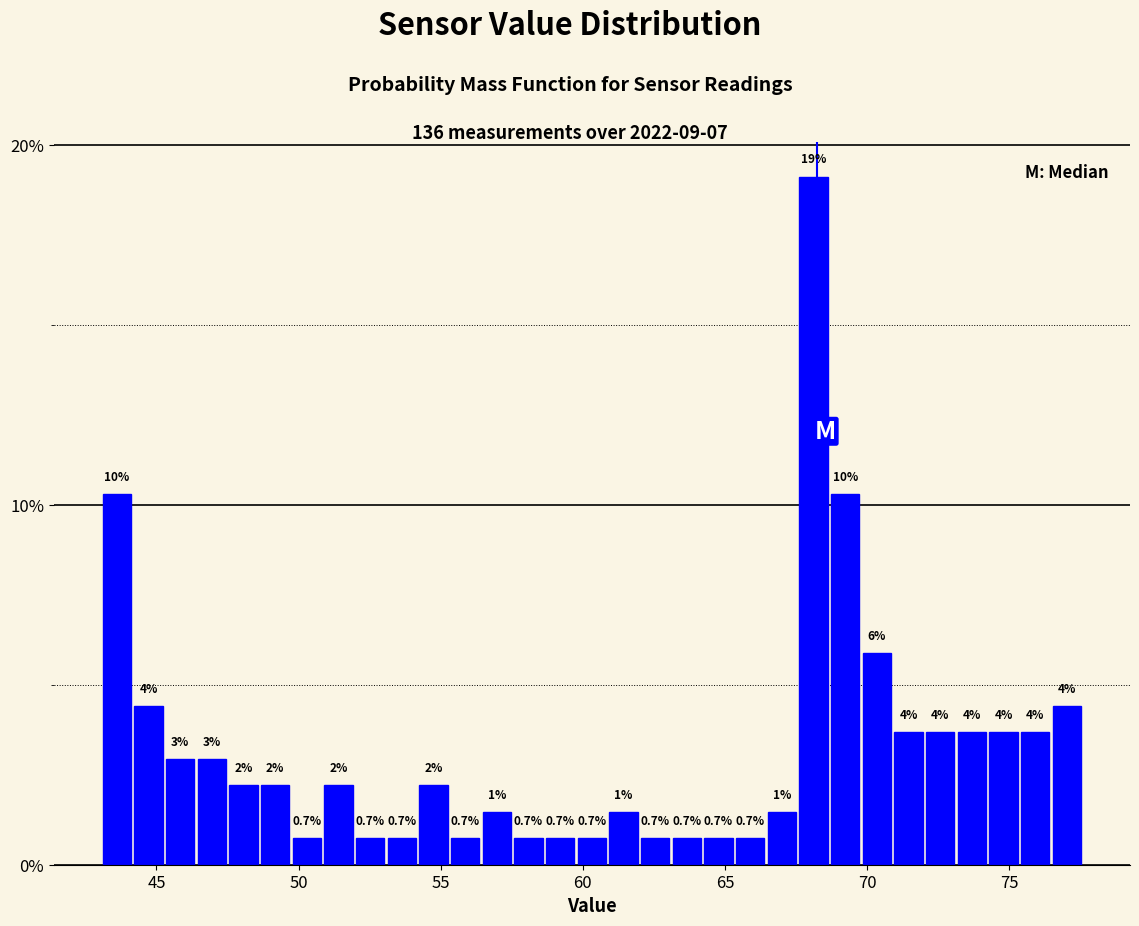

Around what value on the x-axis is the tallest bar? Give the approximate position of its centre, as read against the axis.

68.0